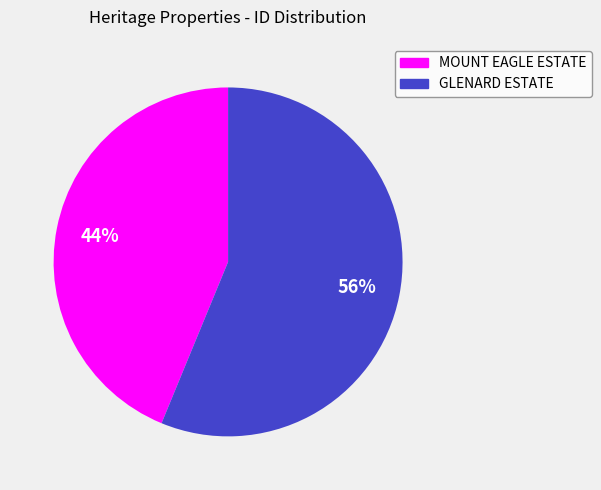

To the nearest percent, what is the difference between the largest and smallest slice percentages?

12%